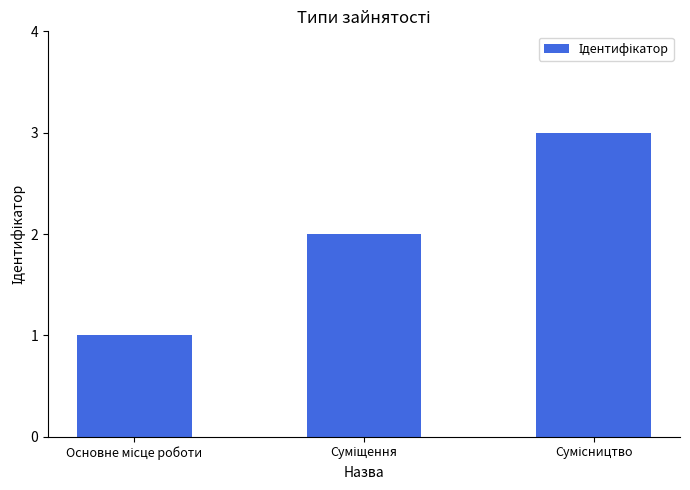

What is the sum of all values?

6